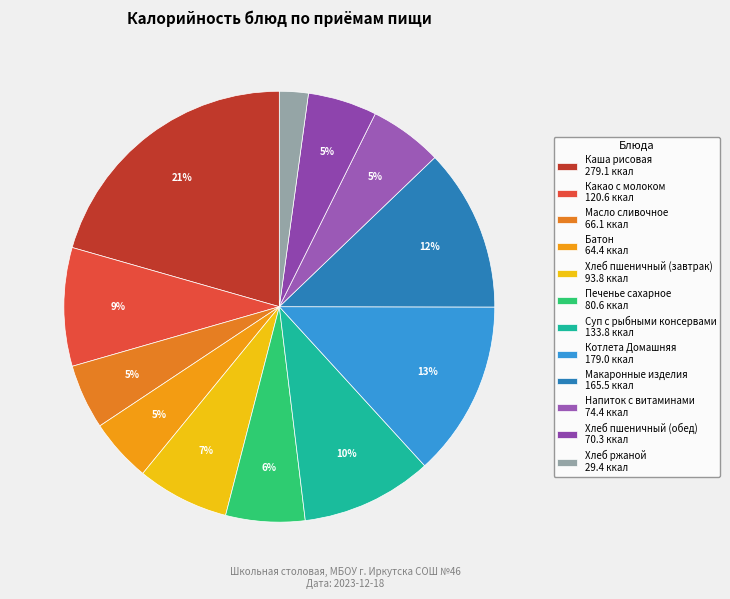

To the nearest percent, what is the difference between the Напиток с витаминами and Котлета Домашняя slice percentages?

8%